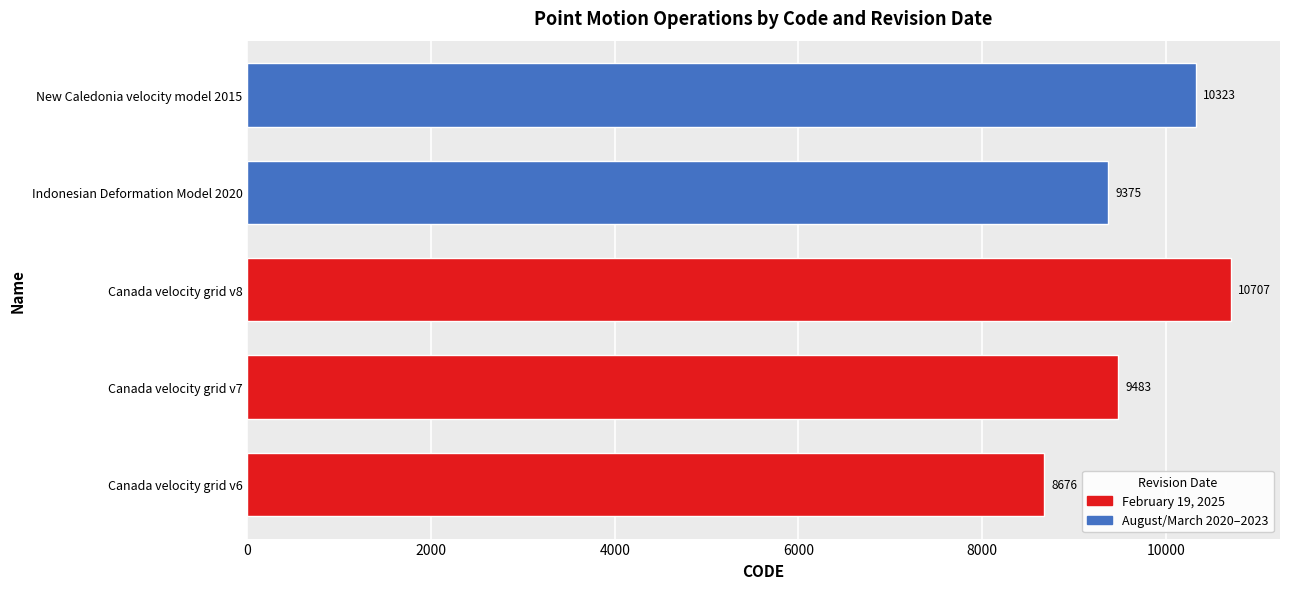

Which category has the highest value across all series?

Canada velocity grid v8